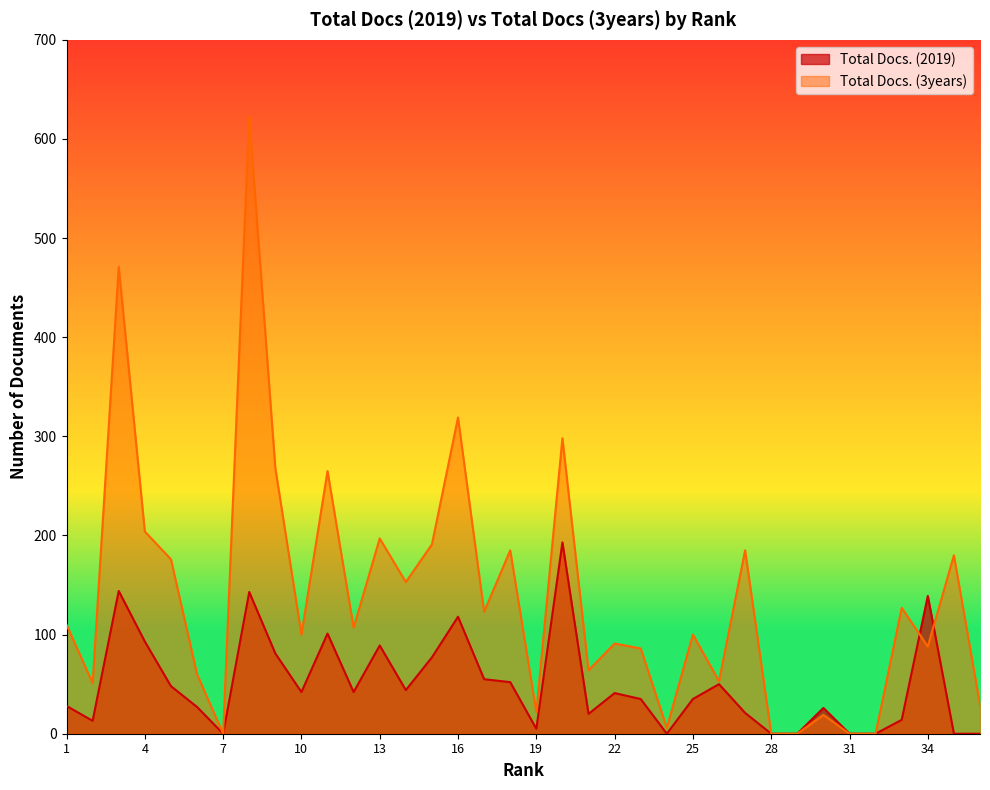

How many times do Total Docs. (3years) and Total Docs. (2019) cross each other?

2